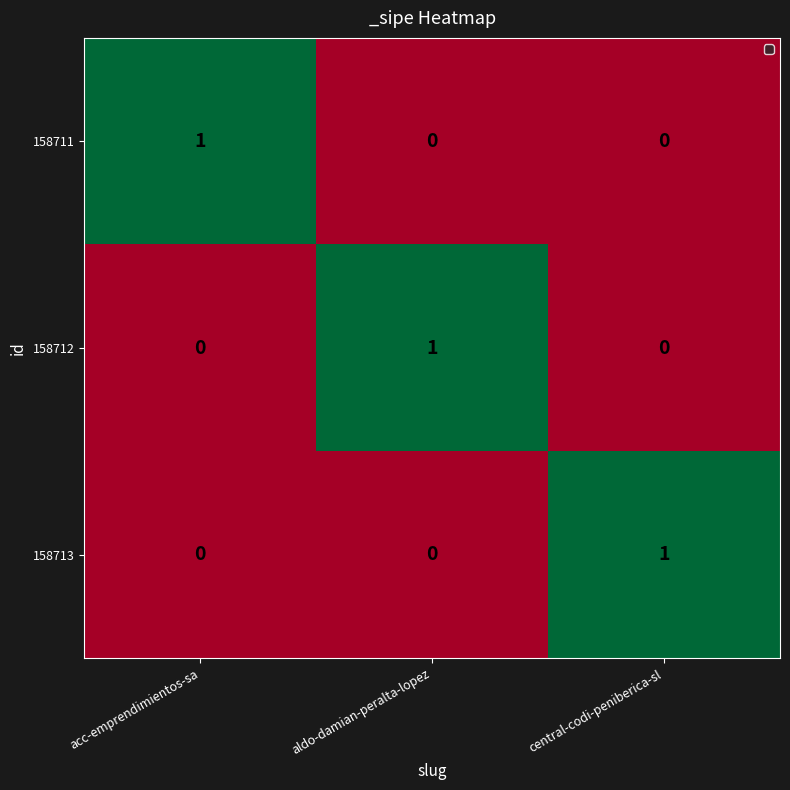

How many 158713 values are between 0 and 1?

3